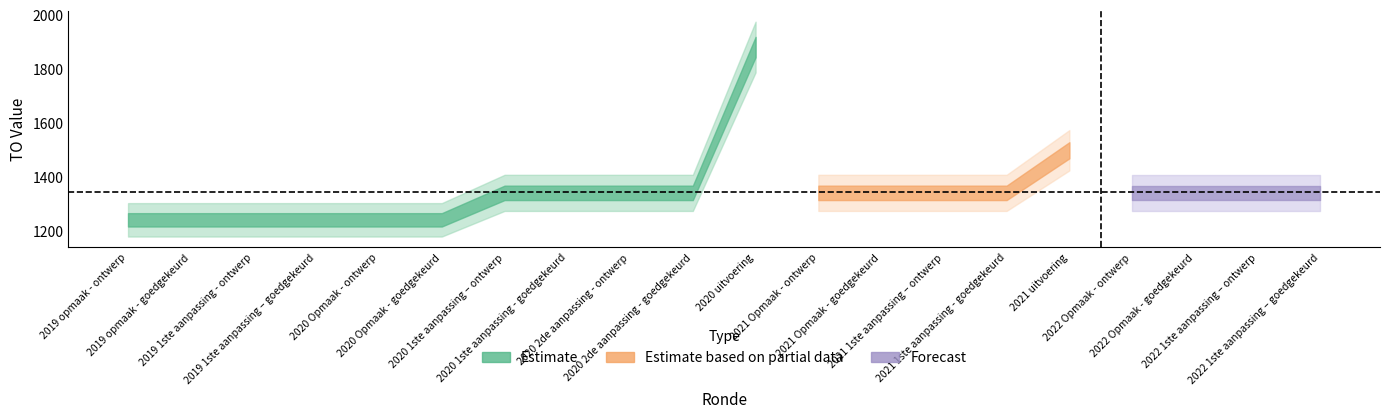

What is the value of the TO point at the 11th from the left?

1881